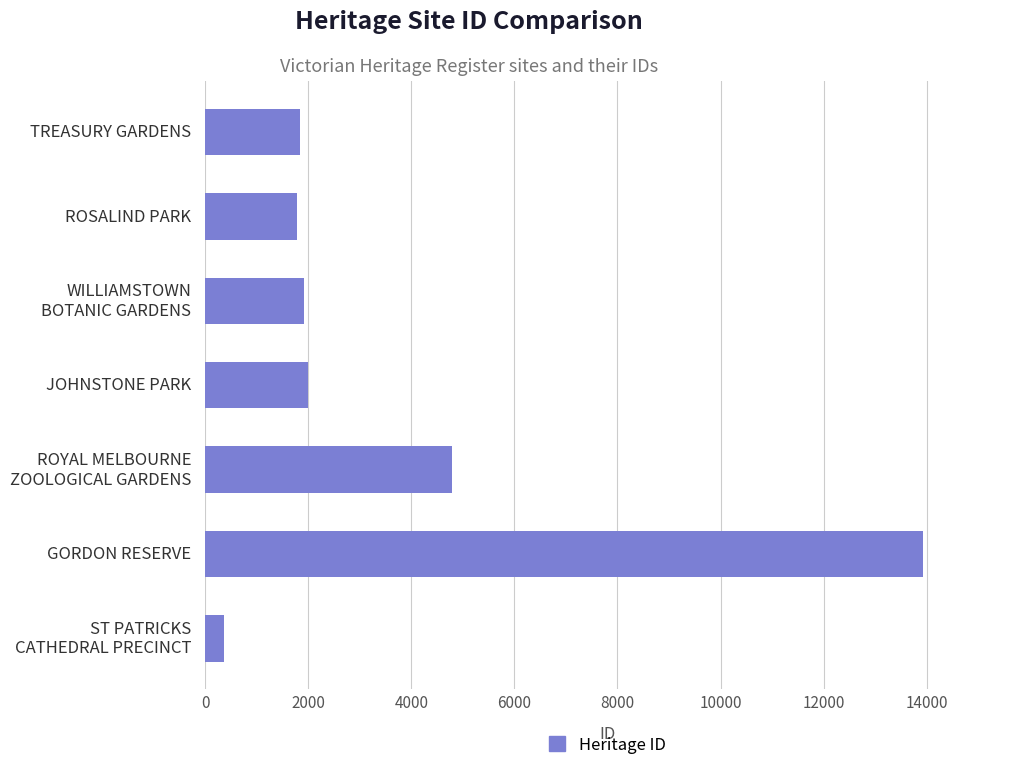

What is the smallest value displayed?

355